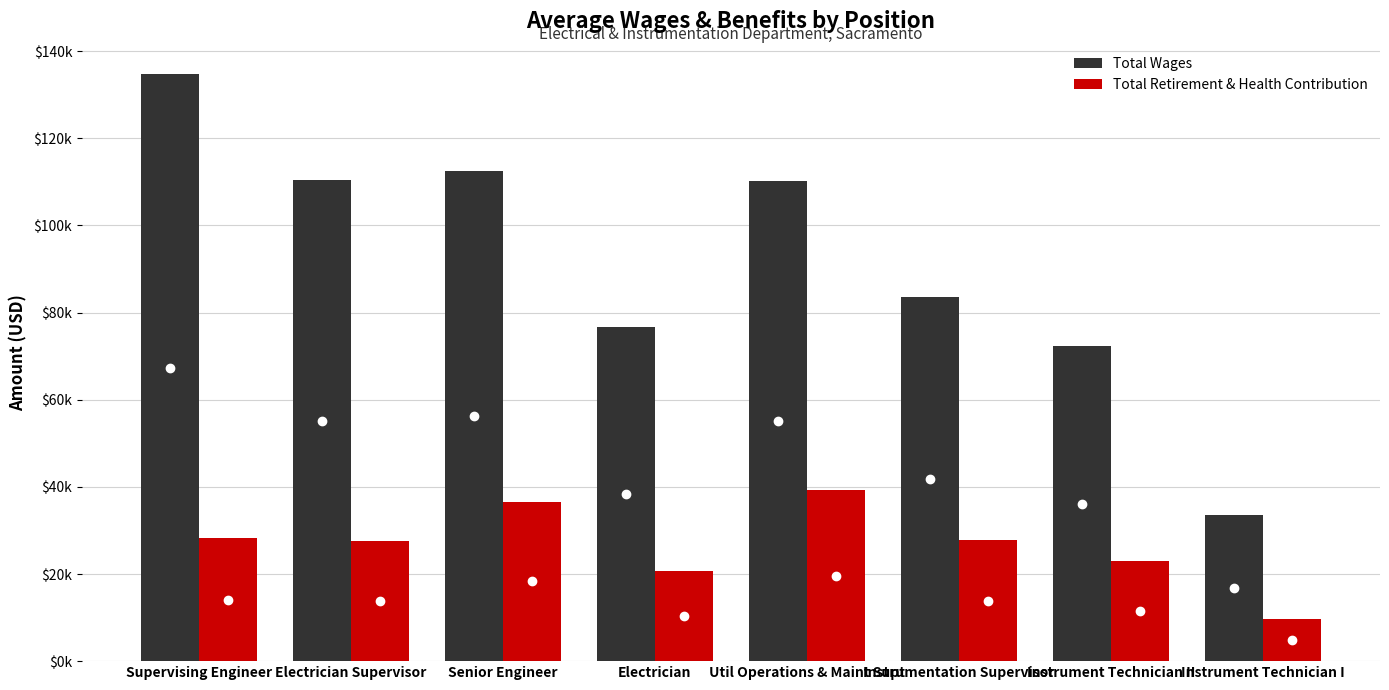

What position from the left is Util Operations & Maint Supt?

5